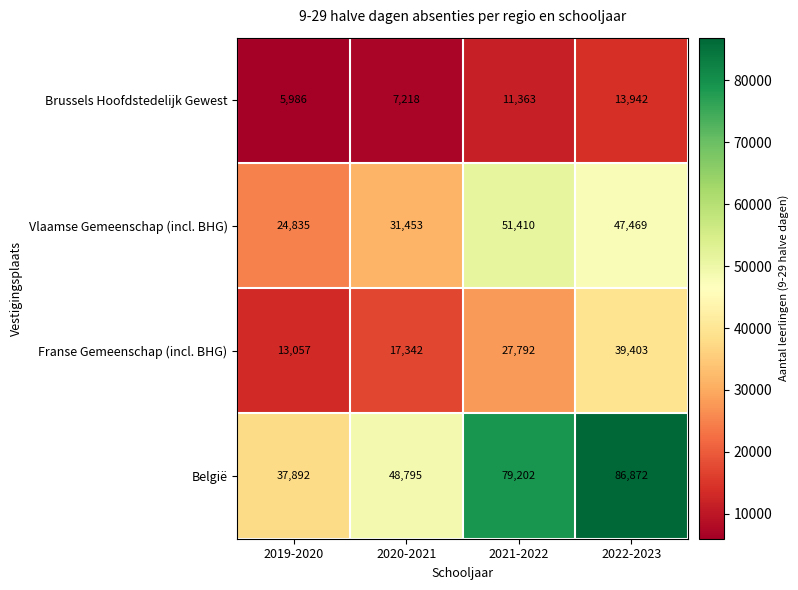

Which series has the widest spread of values?

België